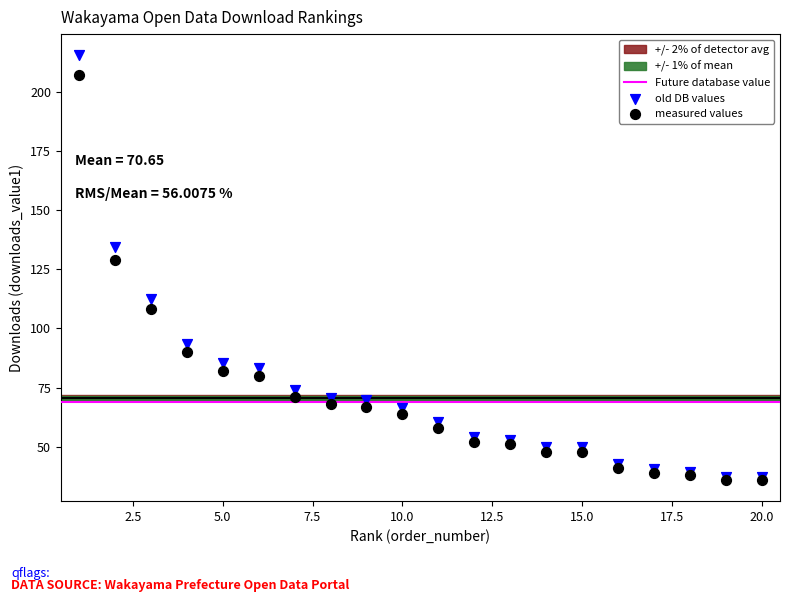

Across all series, what Y value is closest to 125?

129.0